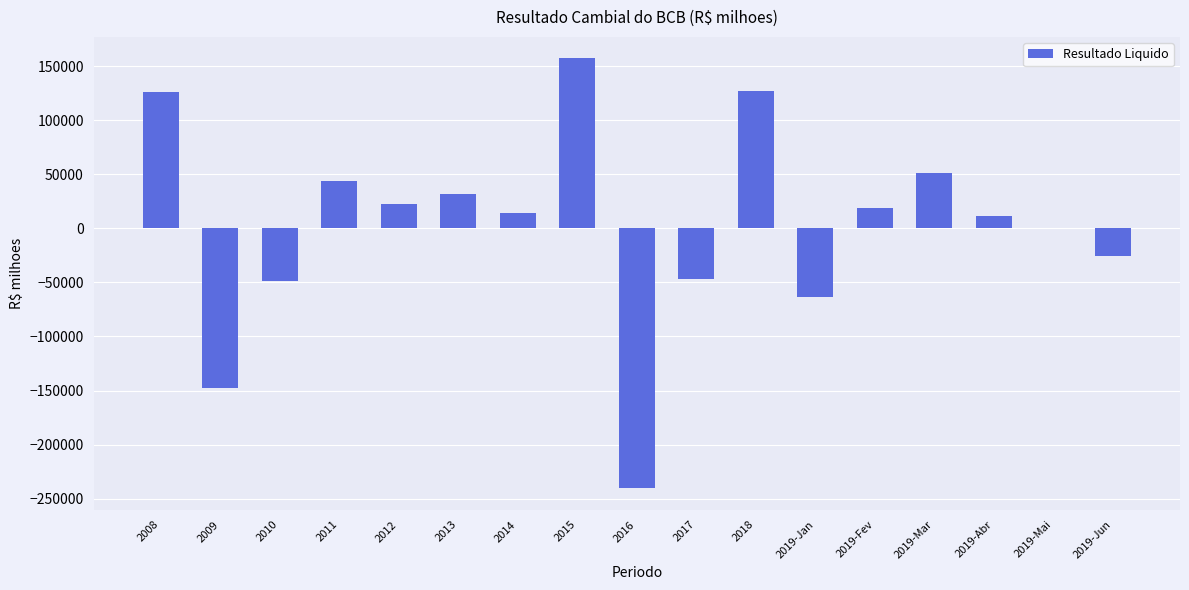

The value at 2009 is -227143.3. True or false?

False